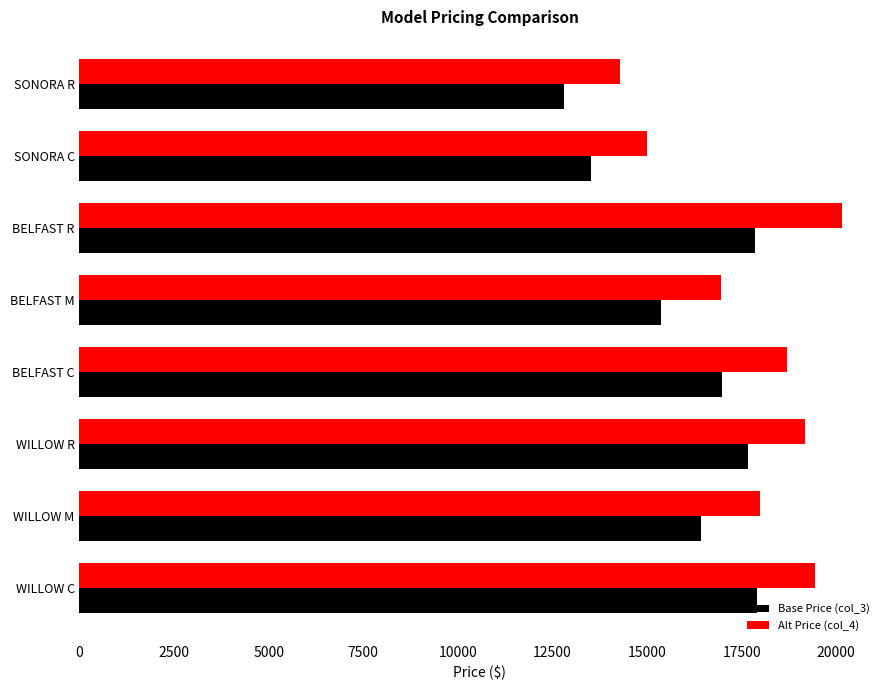

What is the difference between the maximum and minimum values in the Base Price (col_3) series?

5090